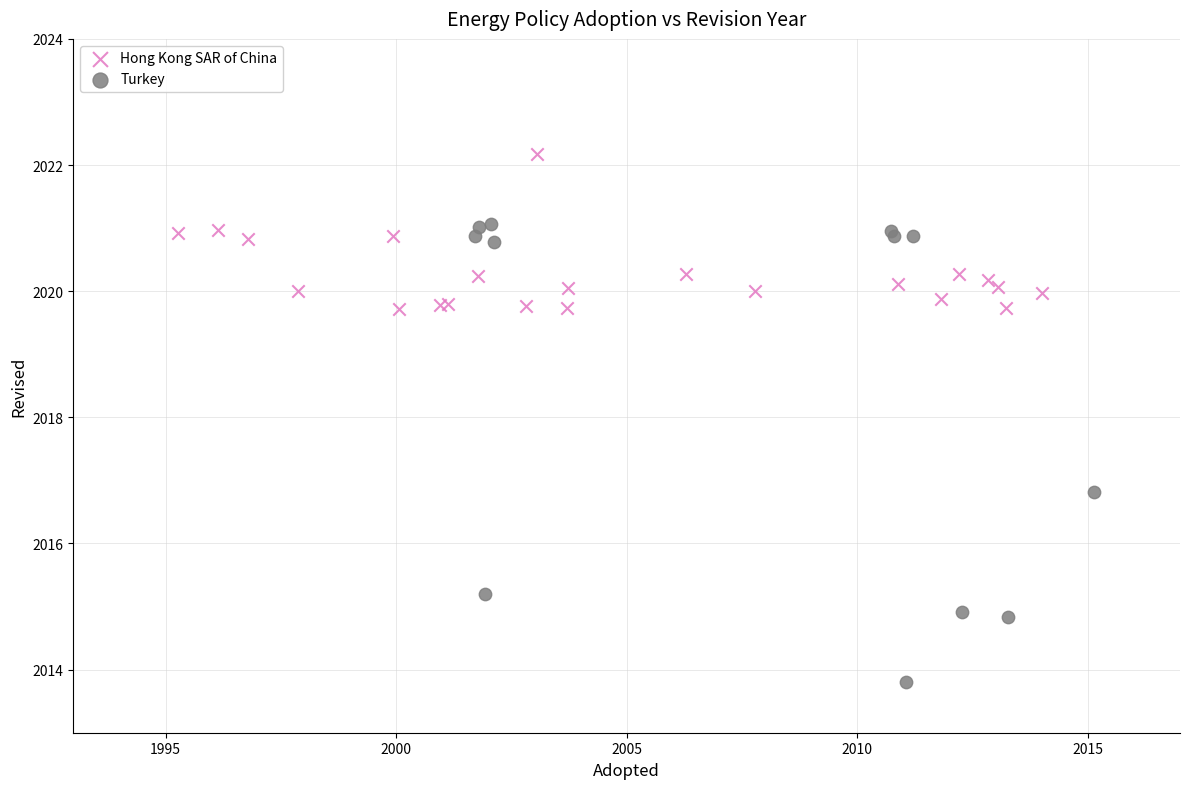

Which series contains the highest Y value?

Hong Kong SAR of China